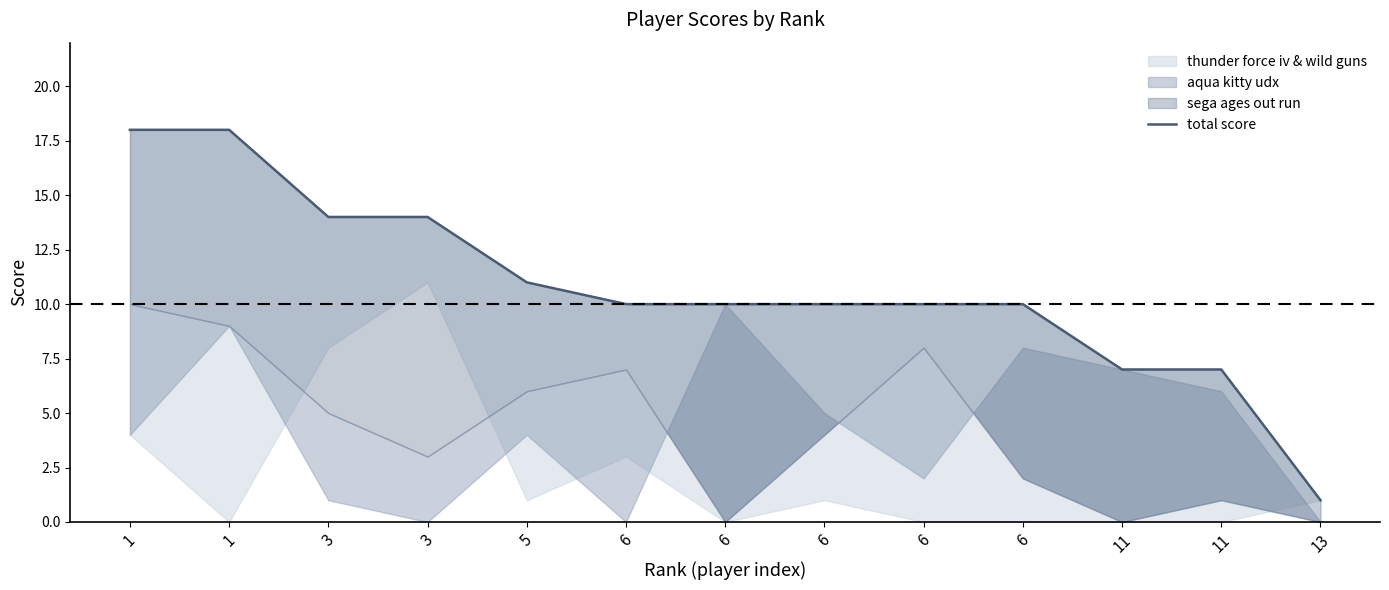

Rank the categories by value from highest to lowest.

1, 1, 3, 3, 5, 6, 6, 6, 6, 6, 11, 11, 13